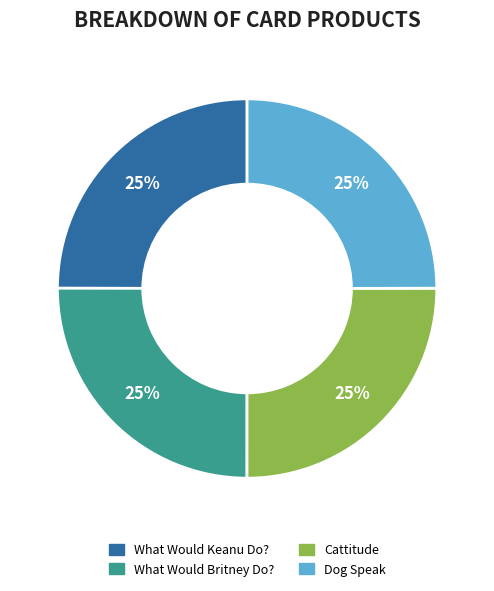

Approximately how many times larger is the value at What Would Britney Do? compared to What Would Keanu Do??

1.0